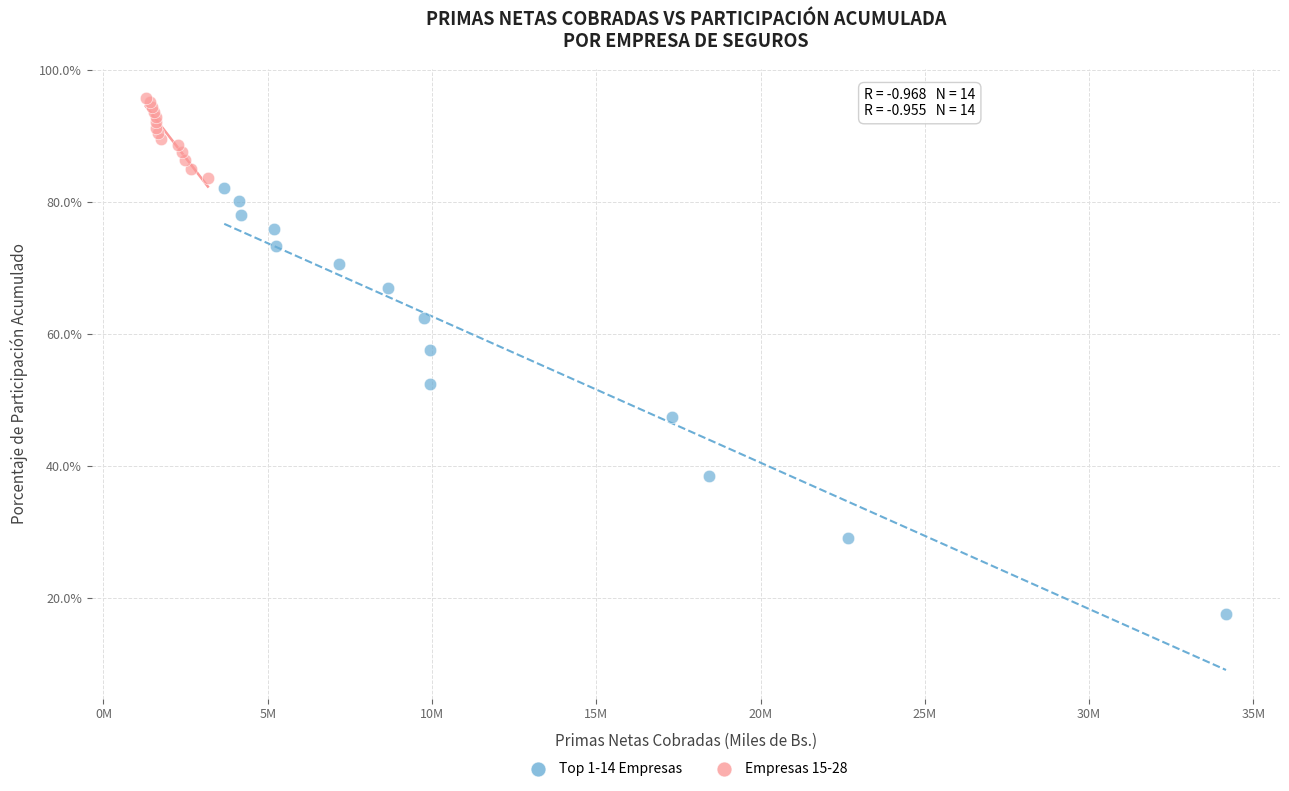

Which series reaches the minimum Y coordinate?

Top 1-14 Empresas